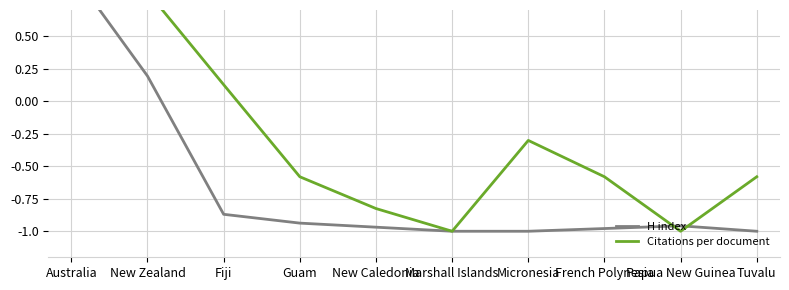

What is the approximate value of H index at French Polynesia?

-1.0